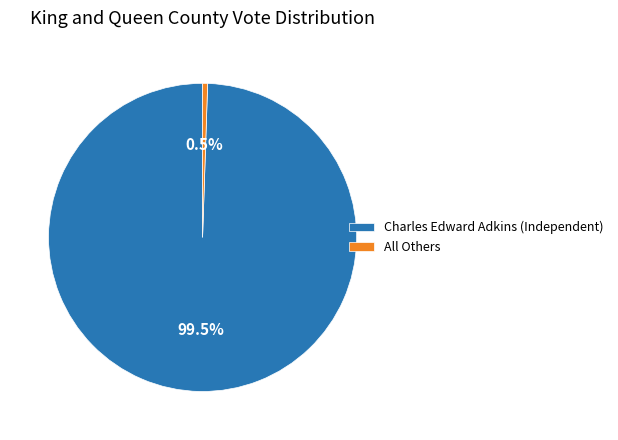

Is there any slice that represents more than half of the pie?

Yes